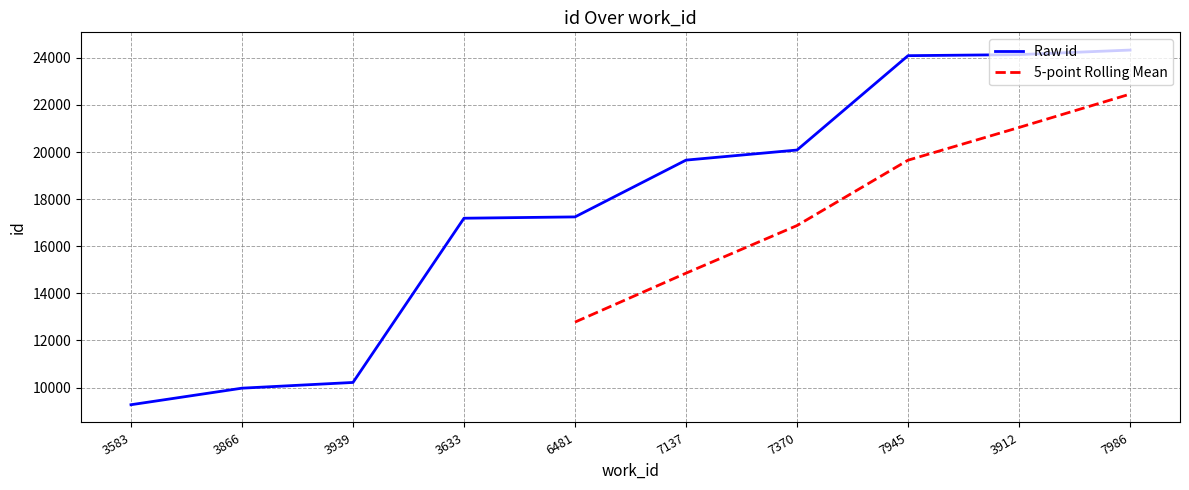

What is the difference between the values at 7370 and 7945?

4006